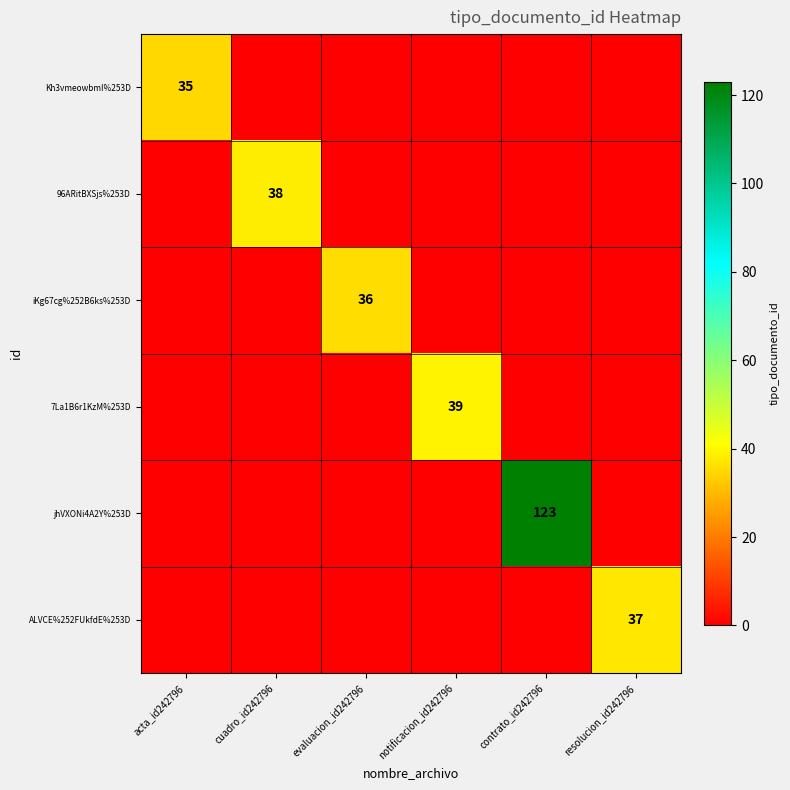

The value of ALVCE%252FUkfdE%253D at resolucion_id242796 is 54. True or false?

False